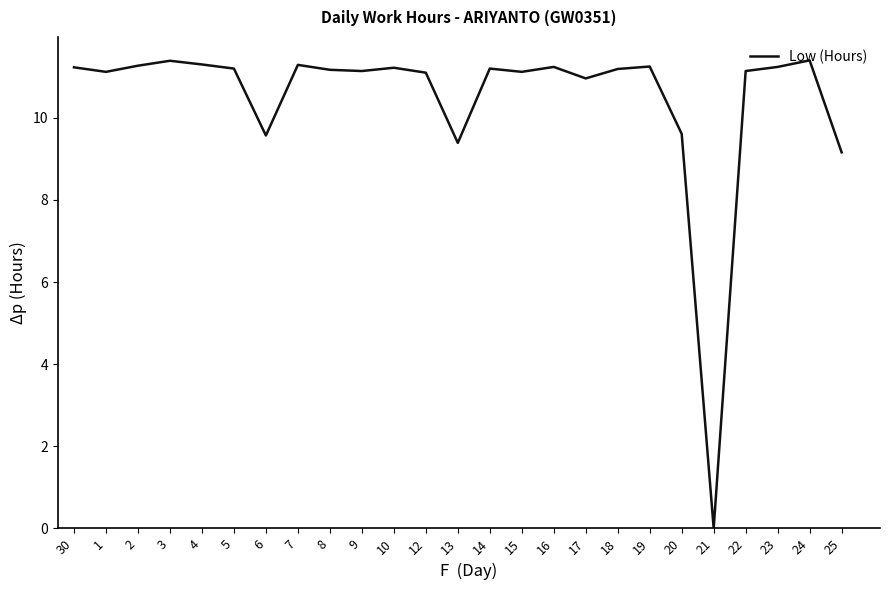

What position from the left is 24?

24